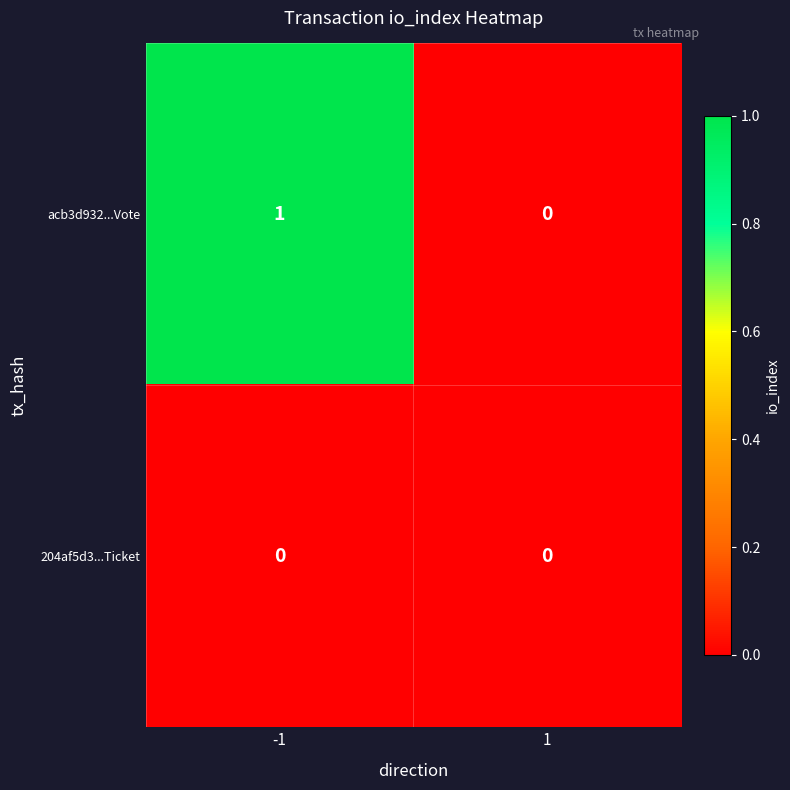

List the series in order of their peak value, highest first.

acb3d932...Vote, 204af5d3...Ticket